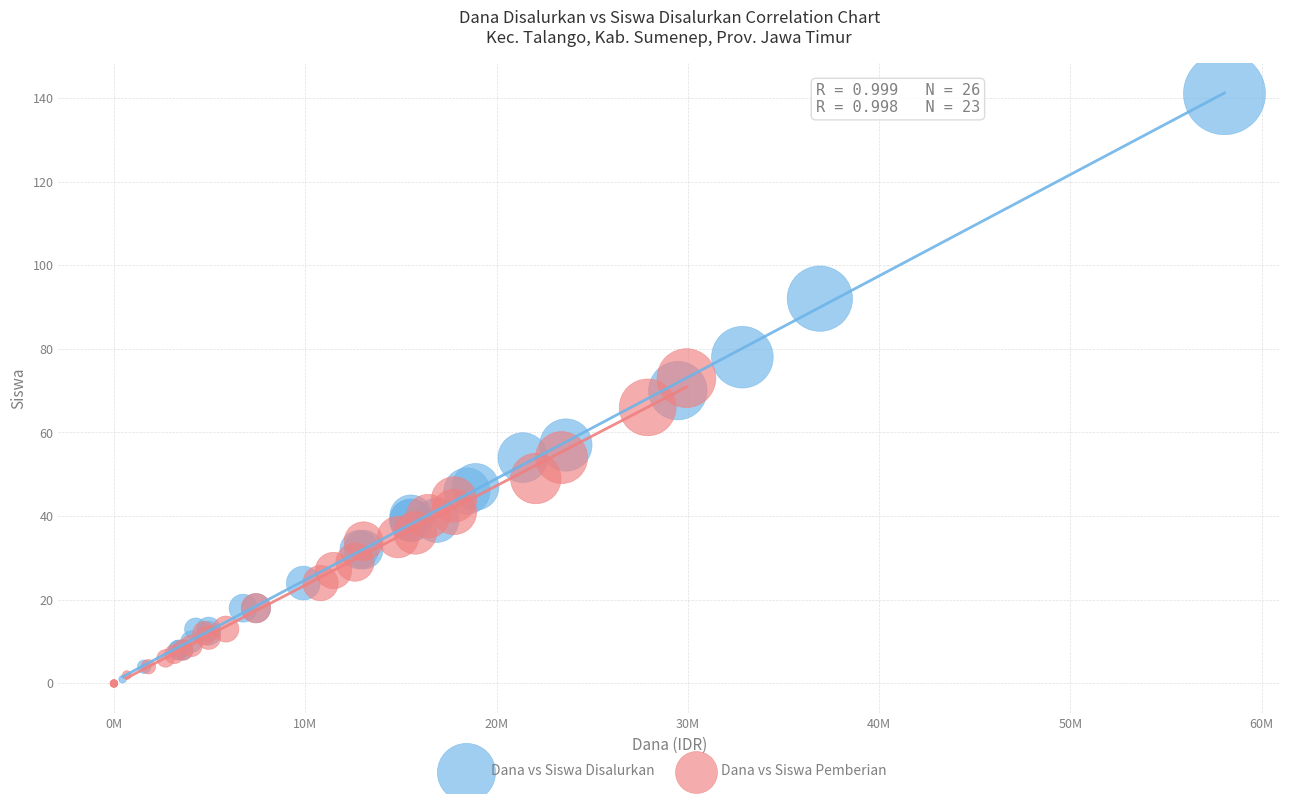

Which series has the widest spread of Y values?

Dana vs Siswa Disalurkan